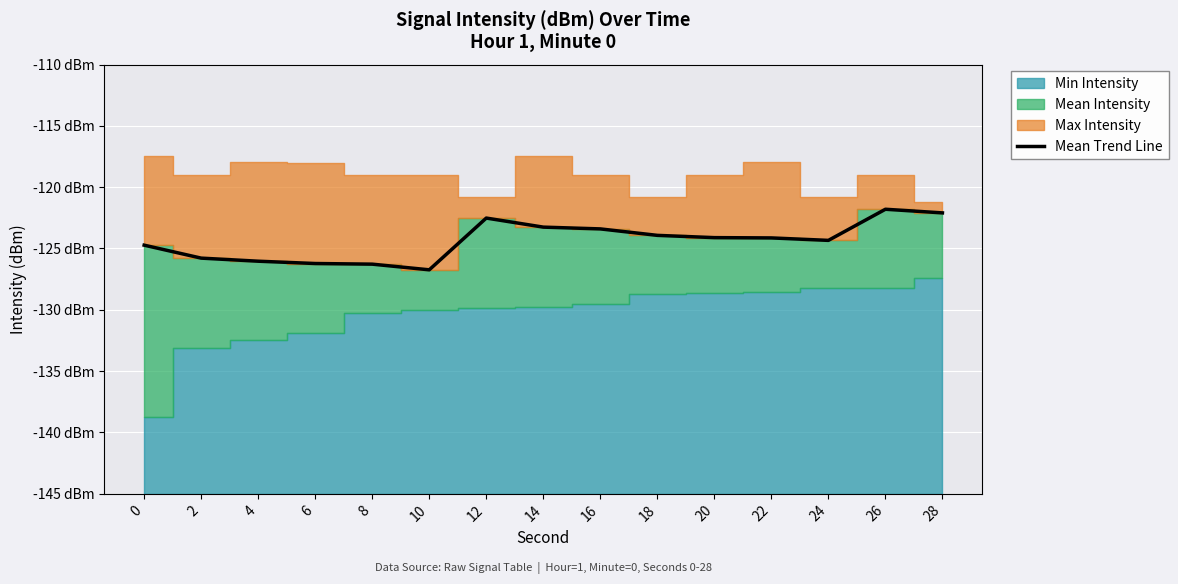

The value at 10 is -126.7. True or false?

True